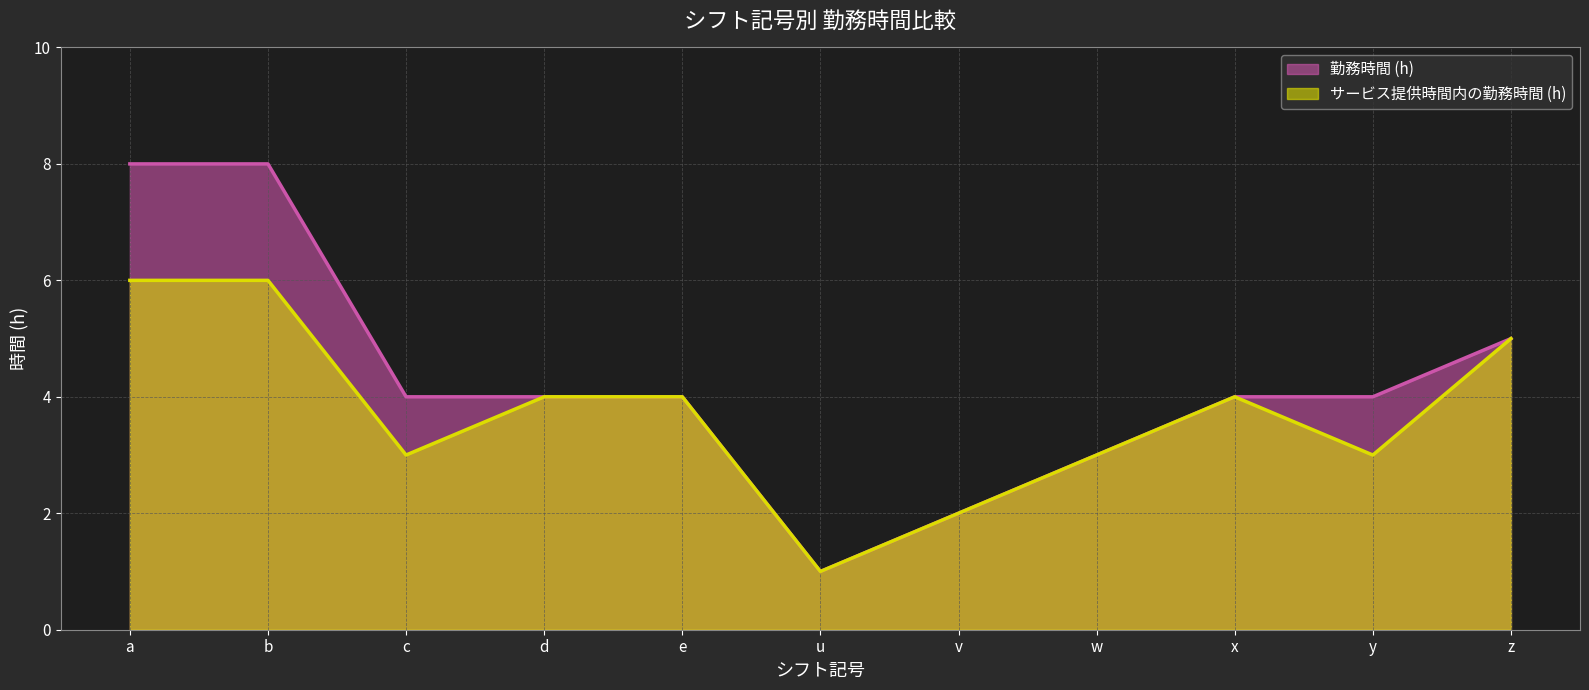

Reading left to right, transcribe all the data shown in this chart.

勤務時間 (h): a=8	b=8	c=4	d=4	e=4	u=1	v=2	w=3	x=4	y=4	z=5
サービス提供時間内の勤務時間 (h): a=6	b=6	c=3	d=4	e=4	u=1	v=2	w=3	x=4	y=3	z=5